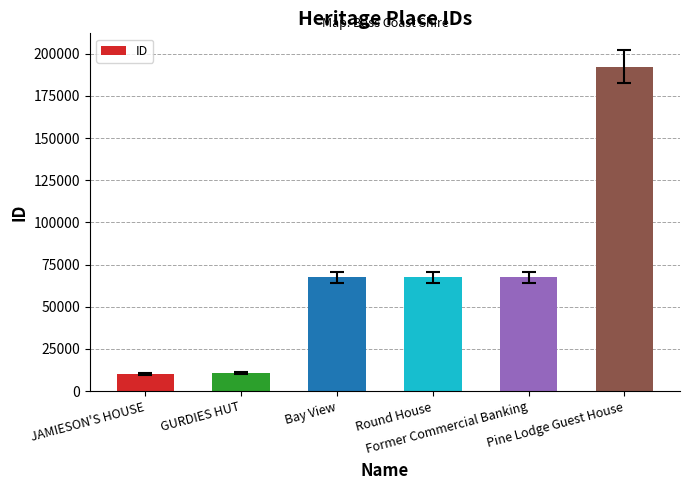

What is the value of the 2nd bar from the left?

10546